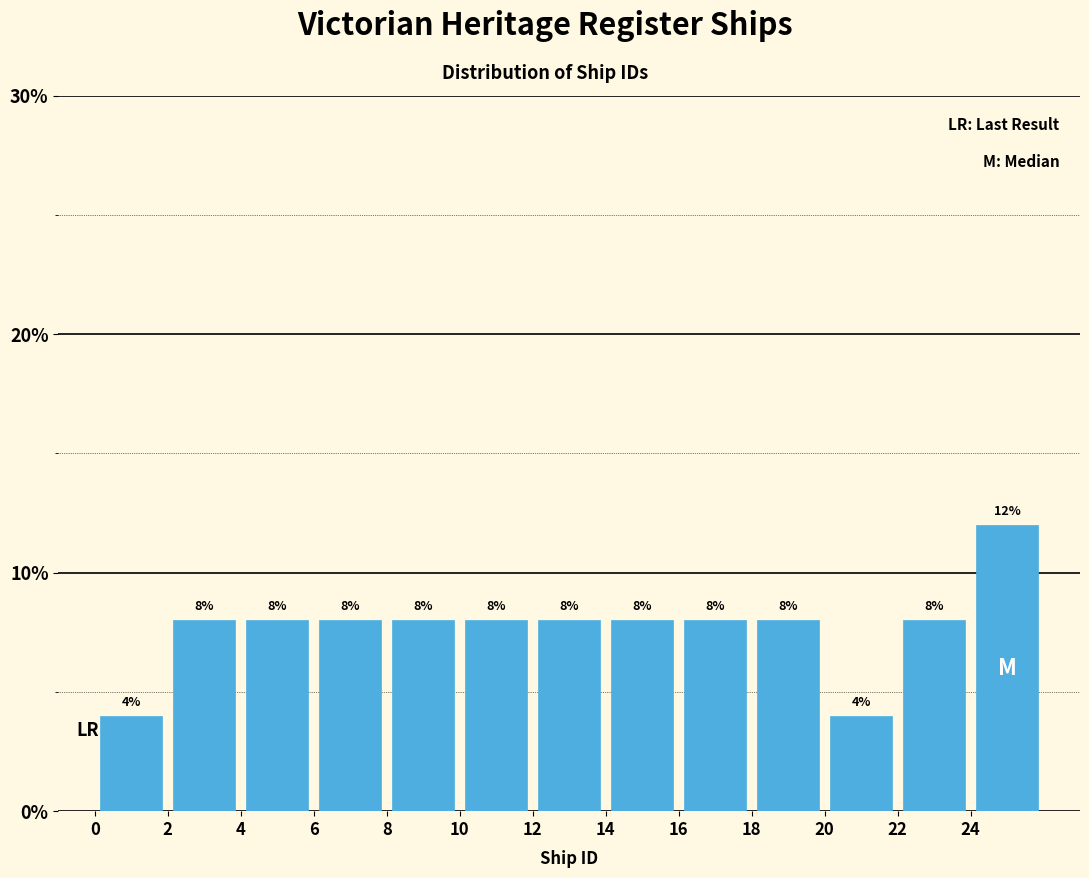

Reading left to right, transcribe this chart: for each bar, give the range it covers on the x-axis and its height.

0 to 2: 4
2 to 4: 8
4 to 6: 8
6 to 8: 8
8 to 10: 8
10 to 12: 8
12 to 14: 8
14 to 16: 8
16 to 18: 8
18 to 20: 8
20 to 22: 4
22 to 24: 8
24 to 26: 12